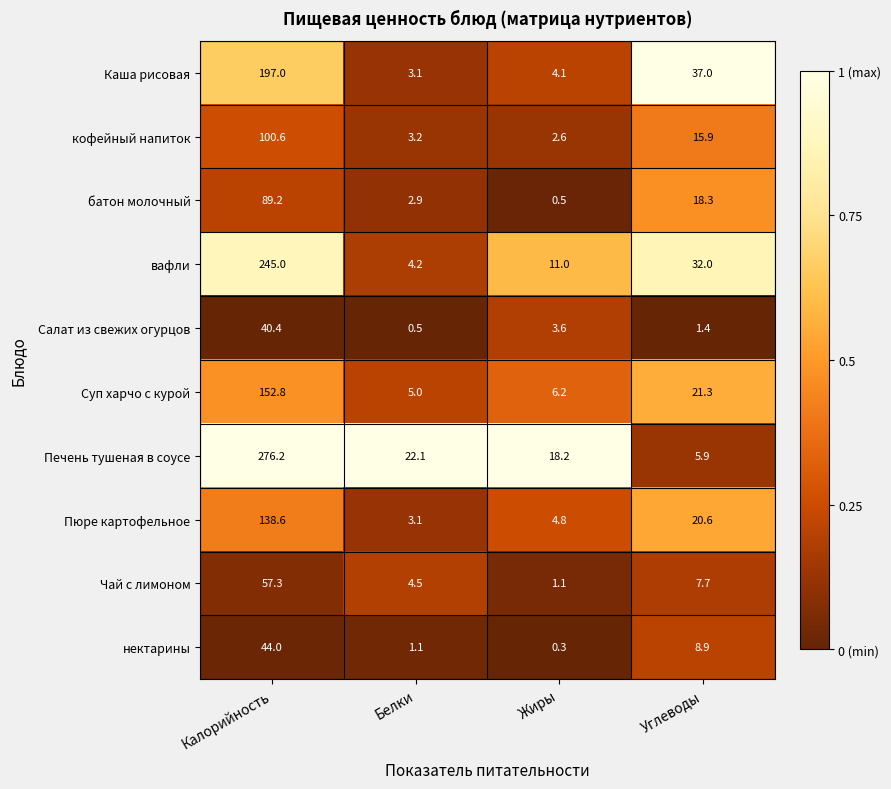

The value of Пюре картофельное at Углеводы is 20.6. True or false?

True